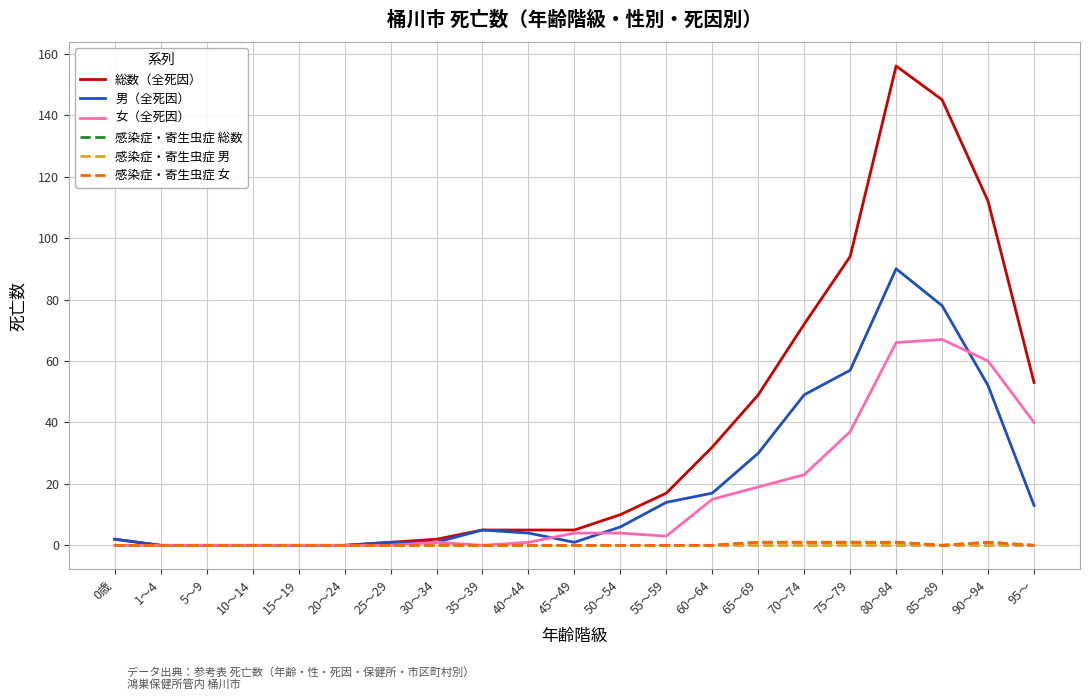

True or false: 感染症・寄生虫症 総数 and 感染症・寄生虫症 女 intersect in this chart.

False